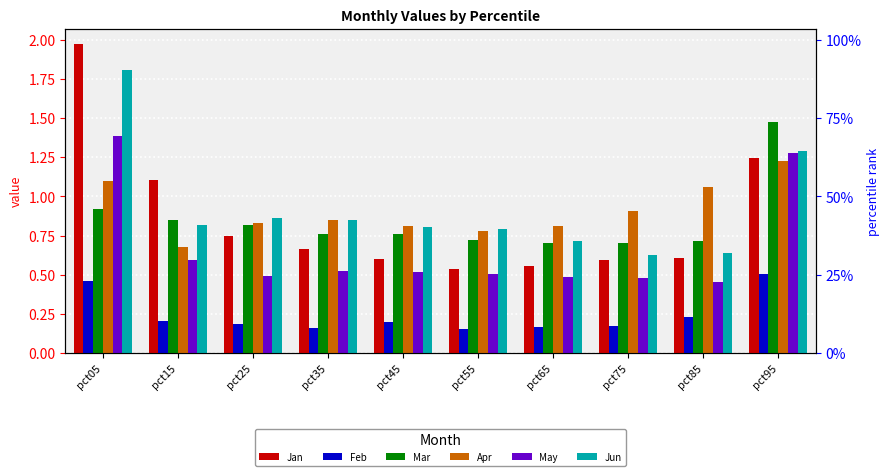

The value of Jun at pct25 is 0.9. True or false?

True